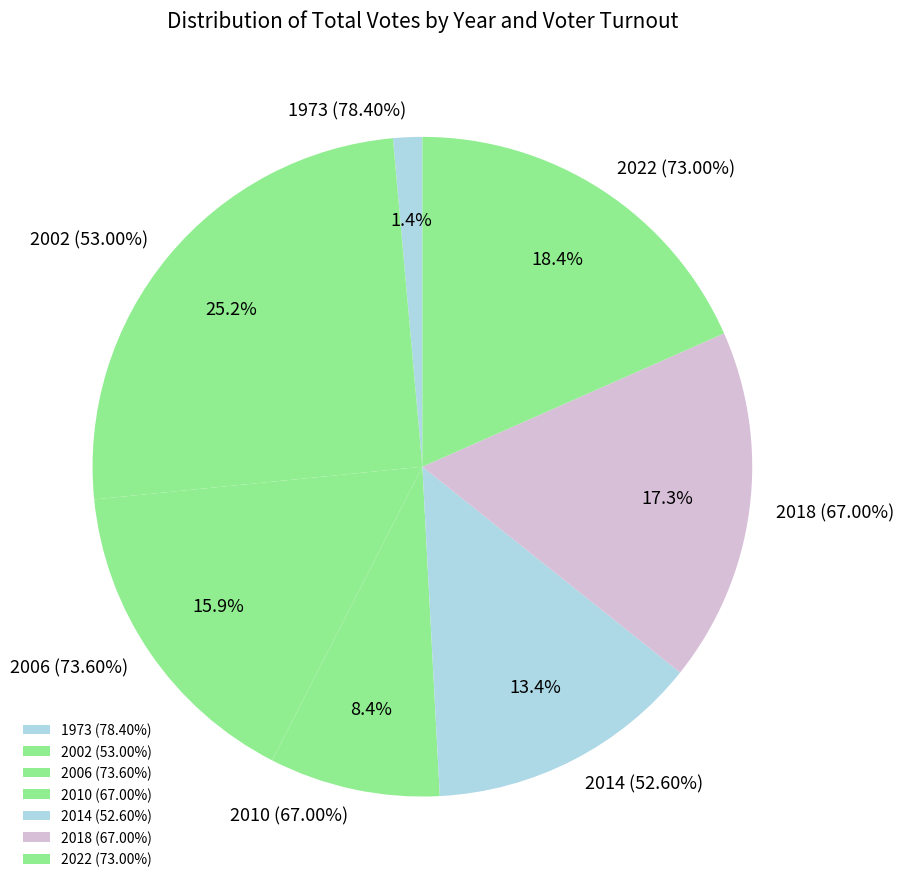

What percentage is the 1973 (78.40%) slice, to the nearest percent?

1%